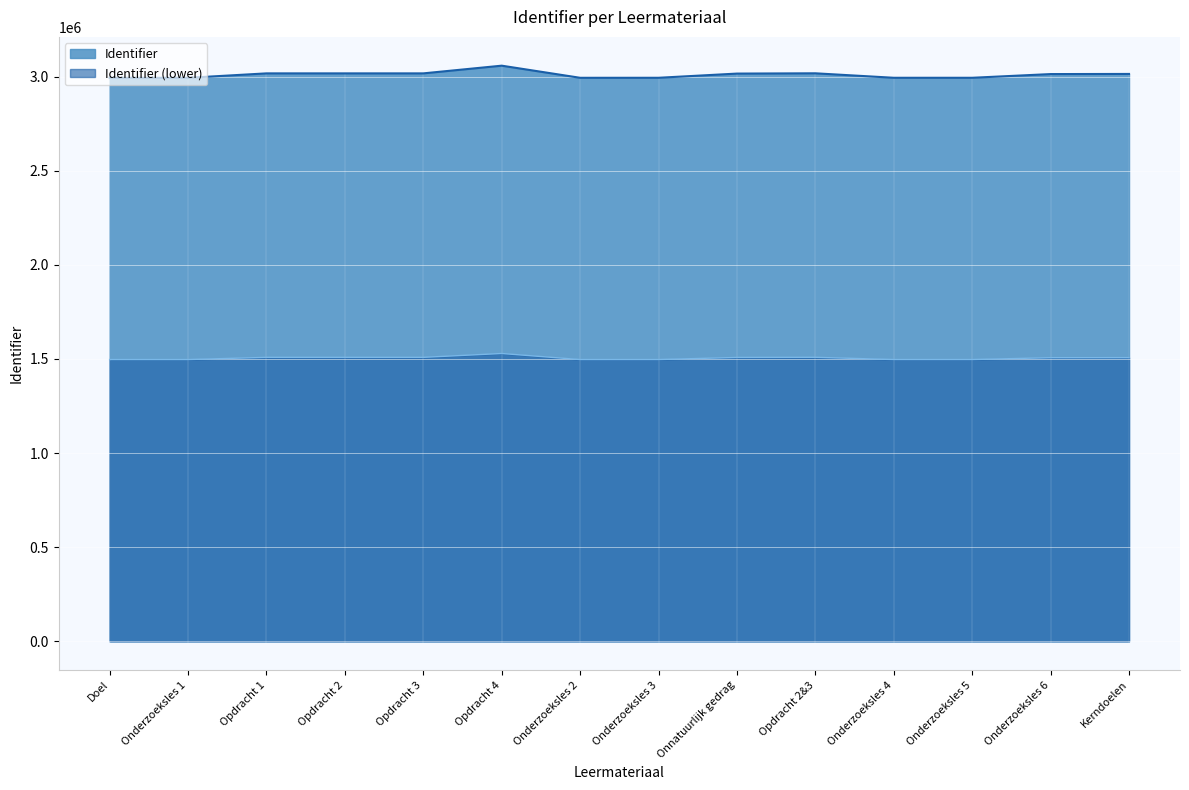

The value at Onderzoeksles 4 is 714945. True or false?

False